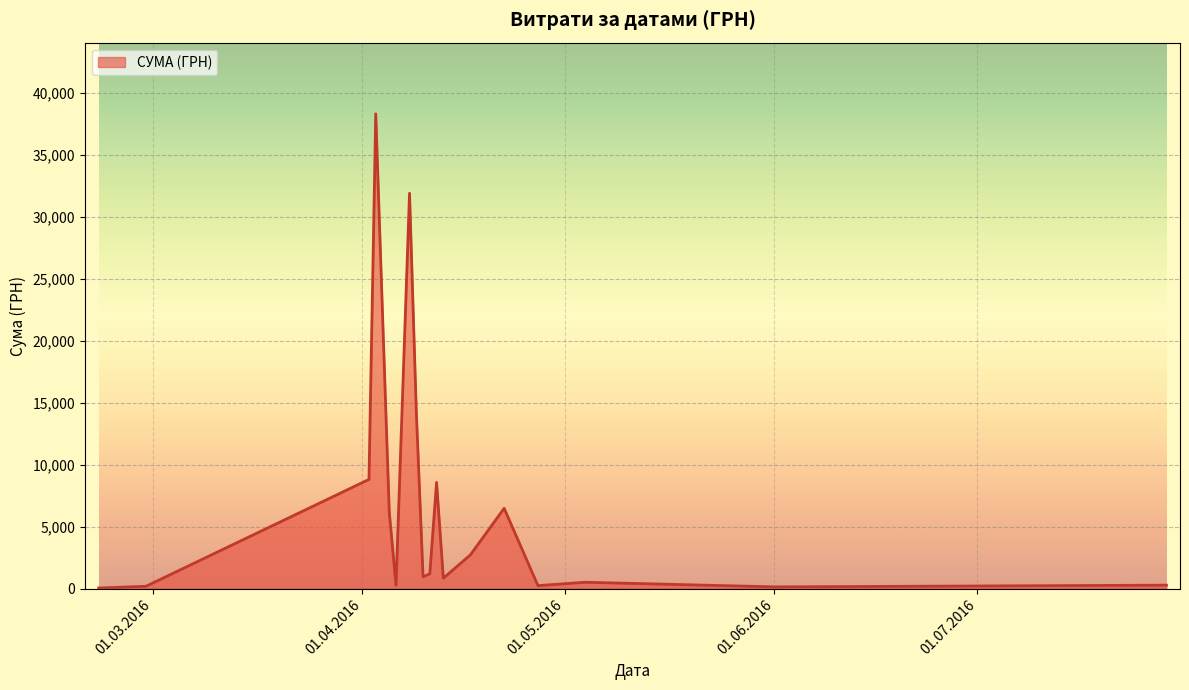

What is the maximum value shown in the chart?

38303.0